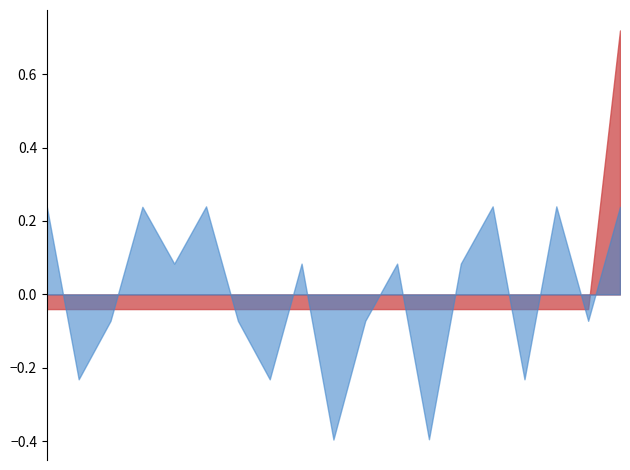

What is the minimum value shown in the chart?

-0.4